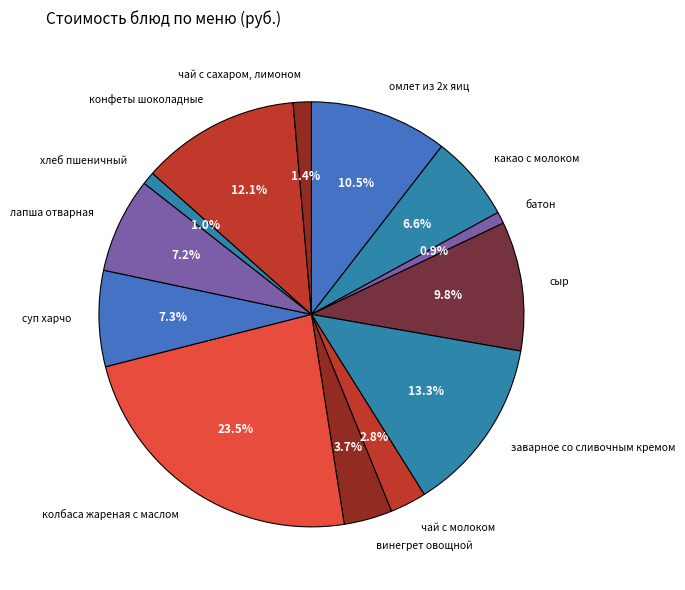

Count the number of slices in the pie.

13